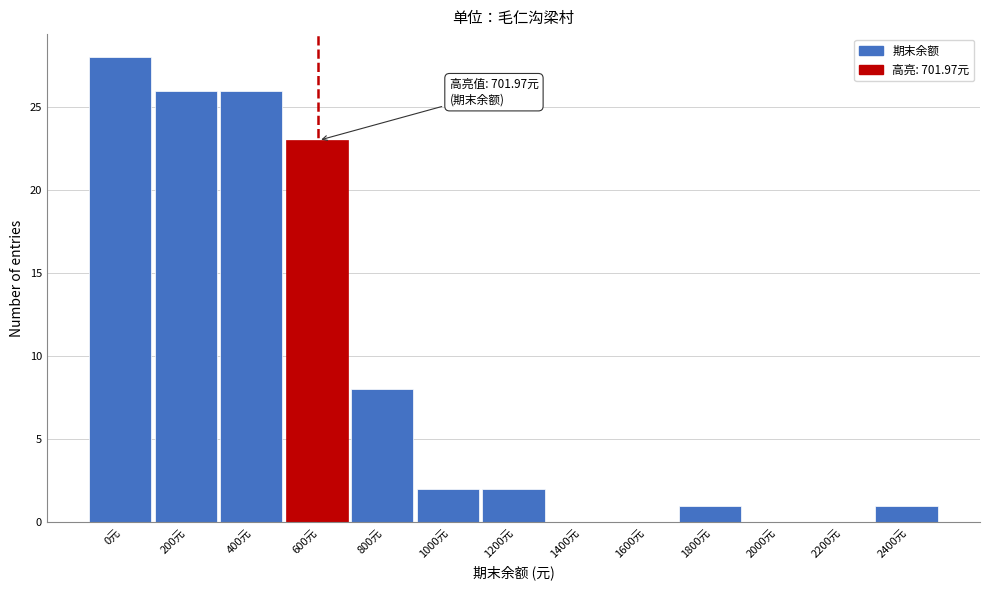

Reading left to right, list all the values displayed in this chart.

0元=28	200元=26	400元=26	600元=23	800元=8	1000元=2	1200元=2	1400元=0	1600元=0	1800元=1	2000元=0	2200元=0	2400元=1